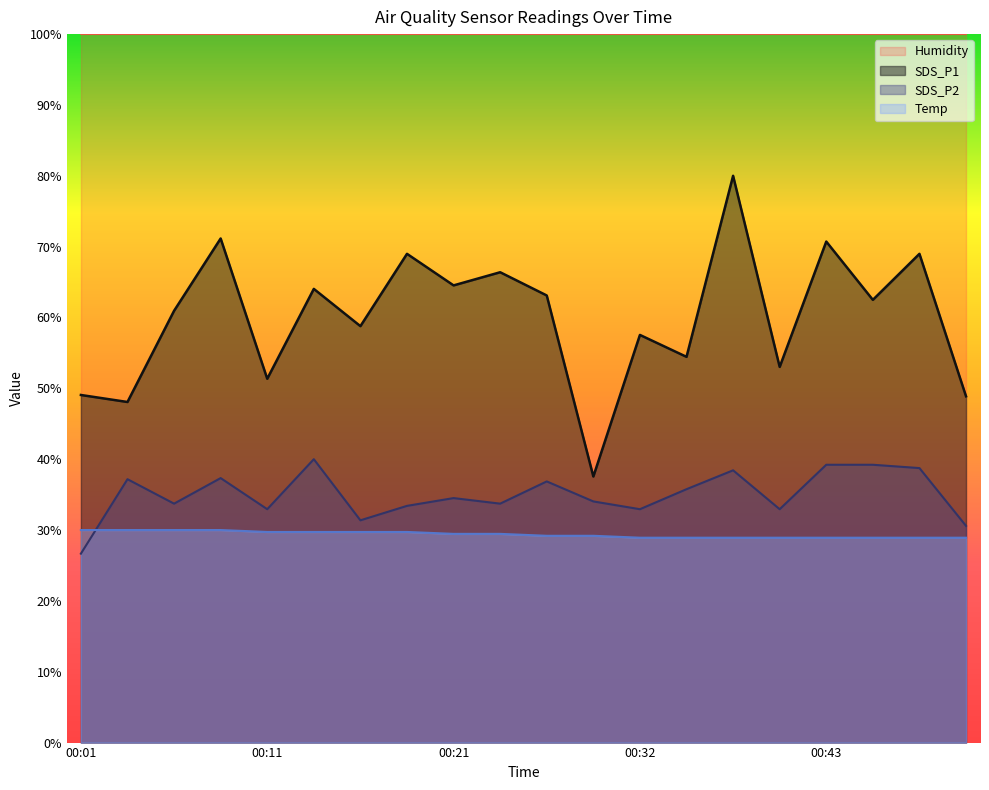

Reading left to right, list all the values displayed in this chart.

SDS_P1: 49.1	48.1	60.9	71.2	51.4	64.0	58.8	69.0	64.5	66.4	63.1	37.6	57.5	54.4	80.0	53.0	70.7	62.5	69.0	48.9
SDS_P2: 26.7	37.2	33.7	37.3	32.9	40.0	31.4	33.4	34.5	33.7	36.9	34.0	32.9	35.8	38.4	32.9	39.2	39.2	38.7	30.6
Temp: 30.0	30.0	30.0	30.0	29.7	29.7	29.7	29.7	29.5	29.5	29.2	29.2	28.9	28.9	28.9	28.9	28.9	28.9	28.9	28.9